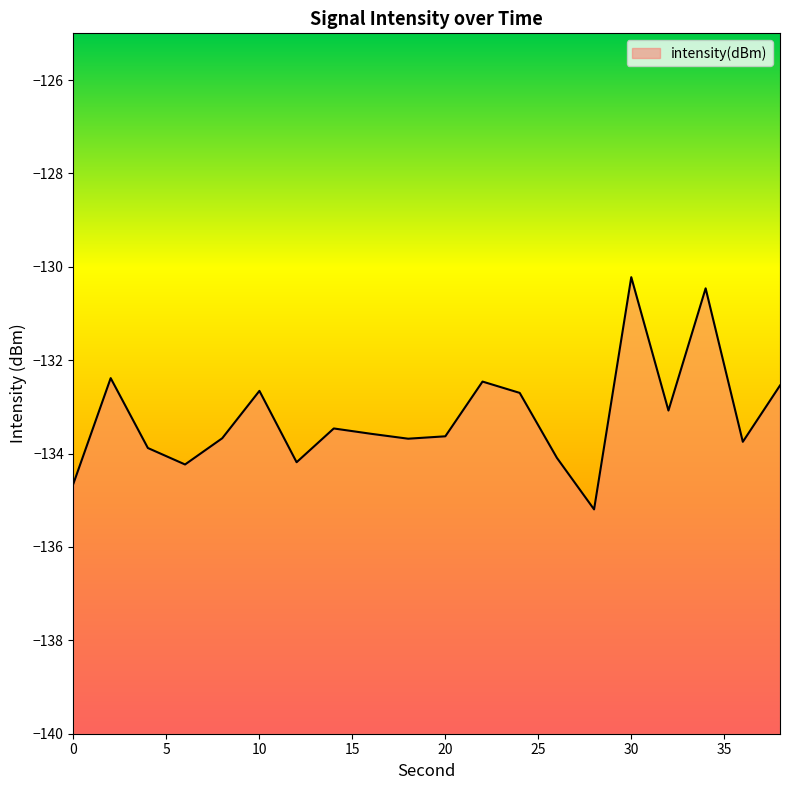

What is the difference between the maximum and minimum values?

5.0